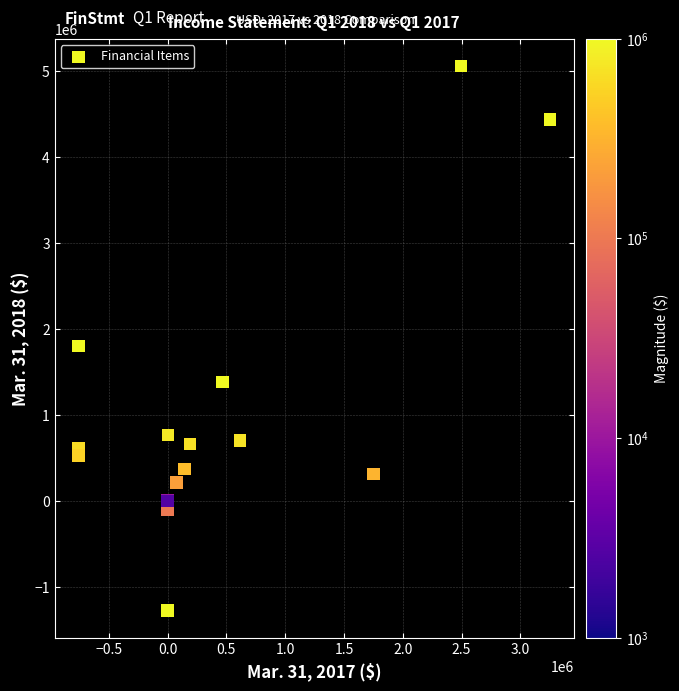

What Y value in the scatter plot is closest to 1894123?

1803974